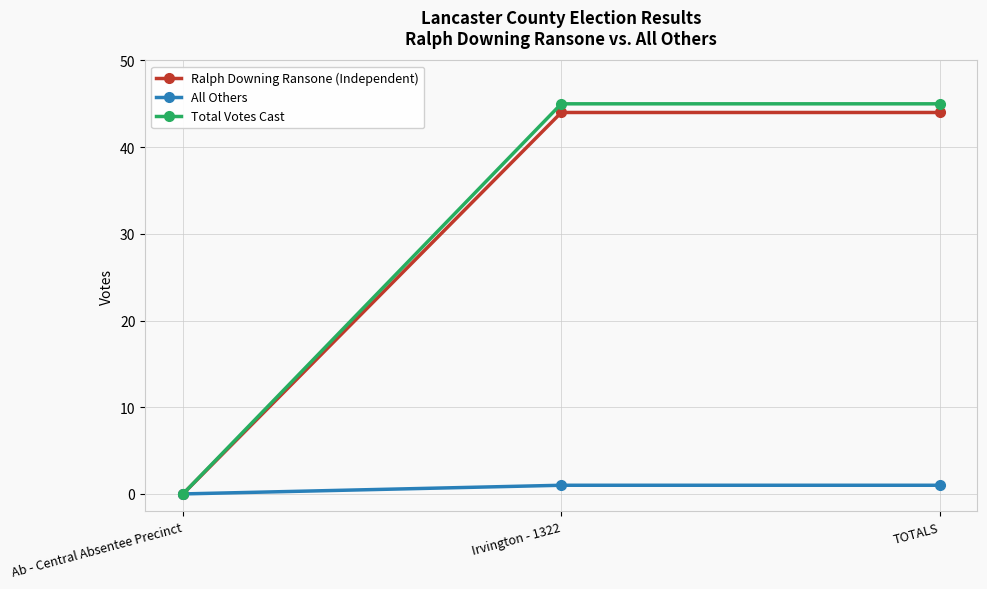

Is the value of All Others at Irvington - 1322 greater than the value of Total Votes Cast at Irvington - 1322?

No